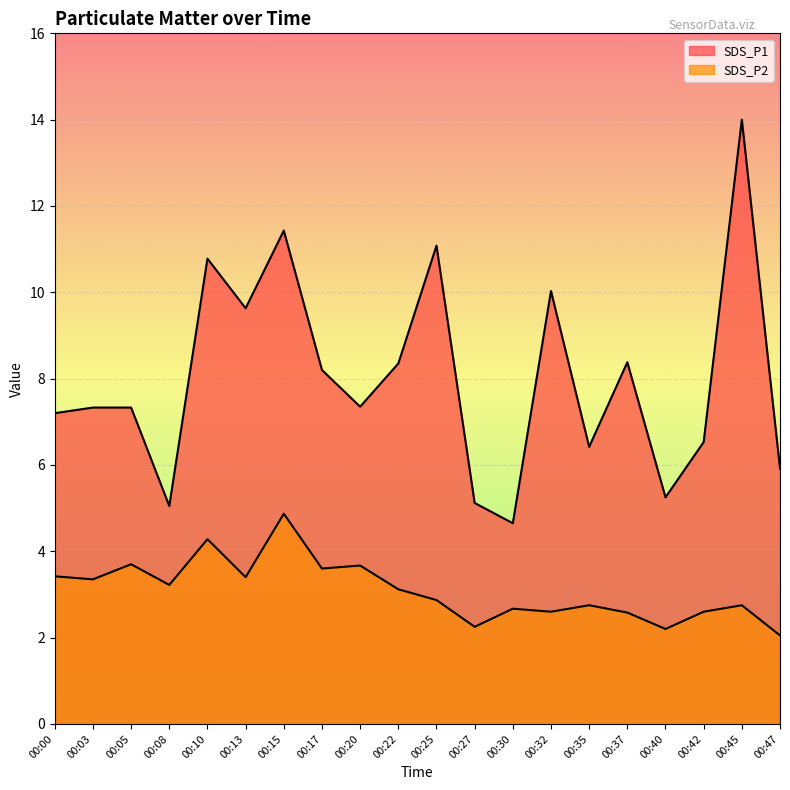

What is the value of the SDS_P1 point at the 8th from the left?

8.2